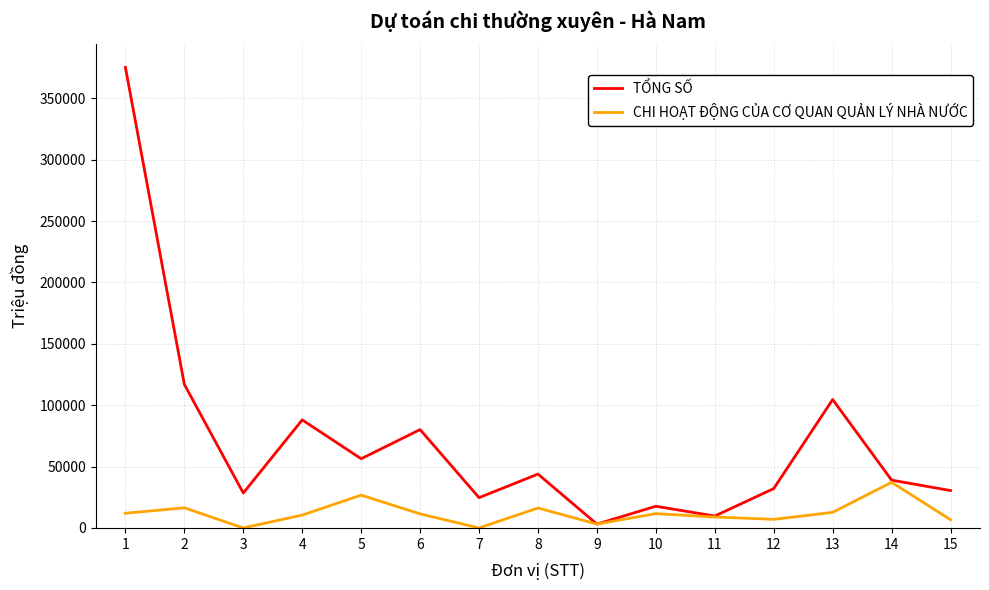

What is the difference between the second highest and second lowest values in the CHI HOẠT ĐỘNG CỦA CƠ QUAN QUẢN LÝ NHÀ NƯỚC series?

26725